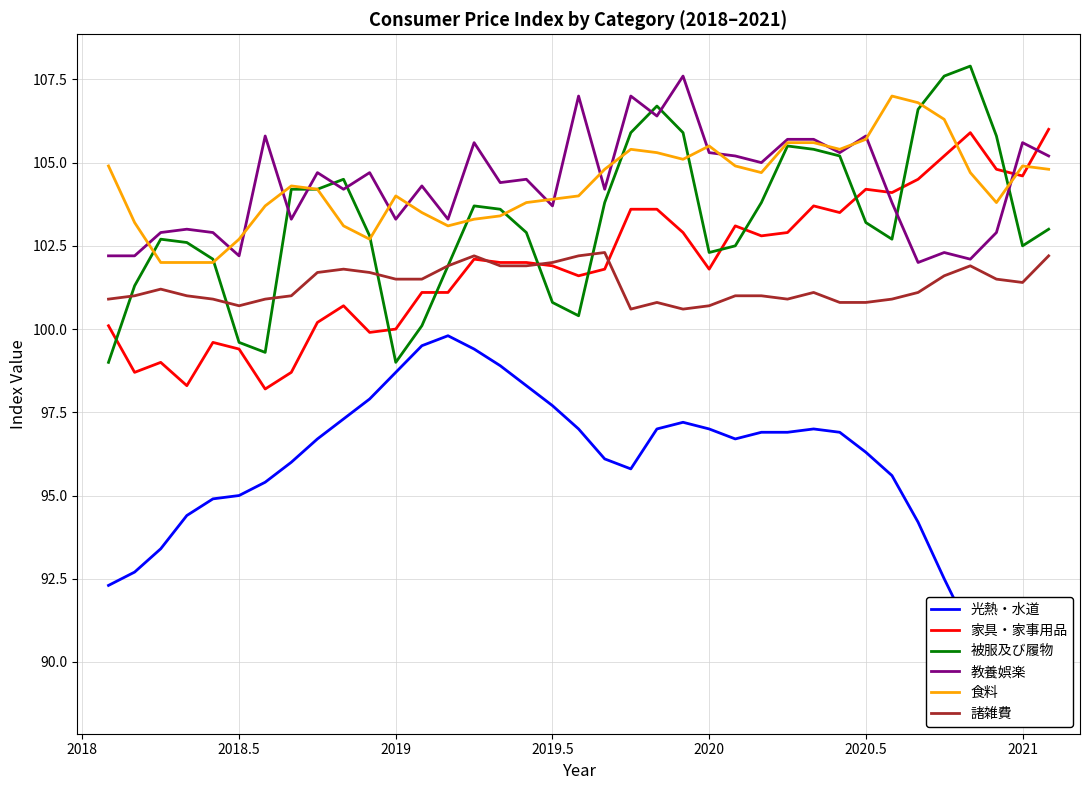

Read the 教養娯楽 value at 2019.

103.3